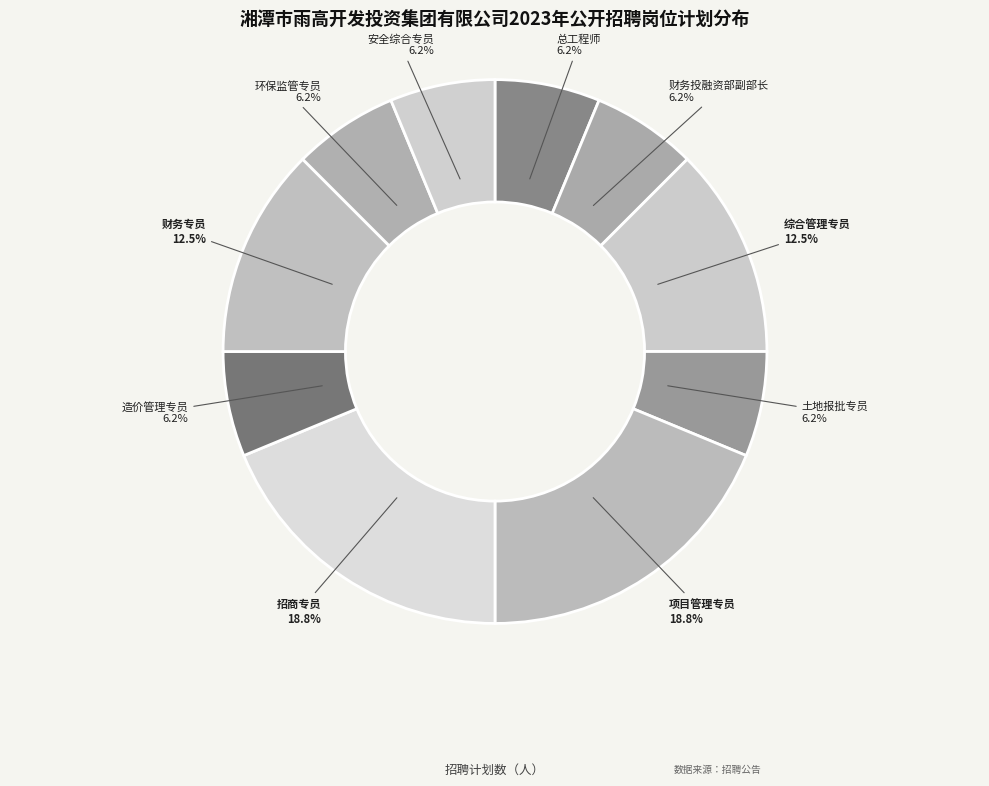

Combined, do 安全综合专员 and 环保监管专员 account for over 50%?

No